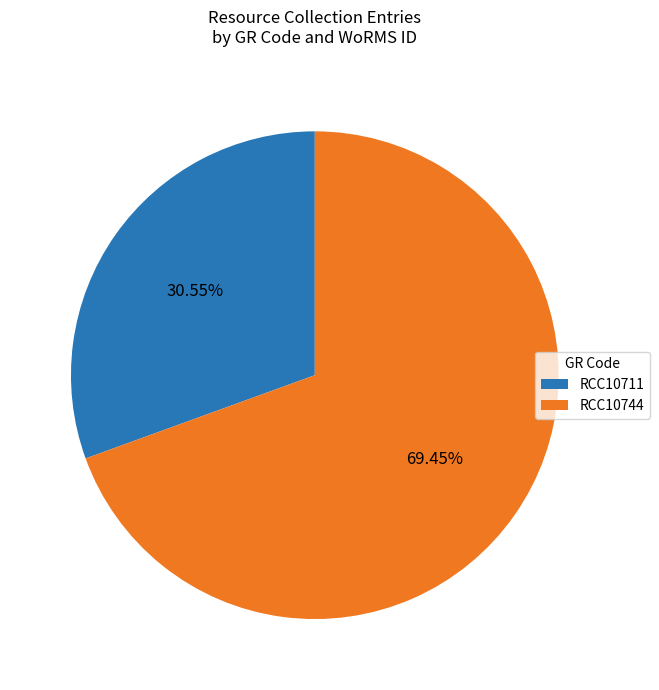

Rank the categories by value from lowest to highest.

RCC10711, RCC10744